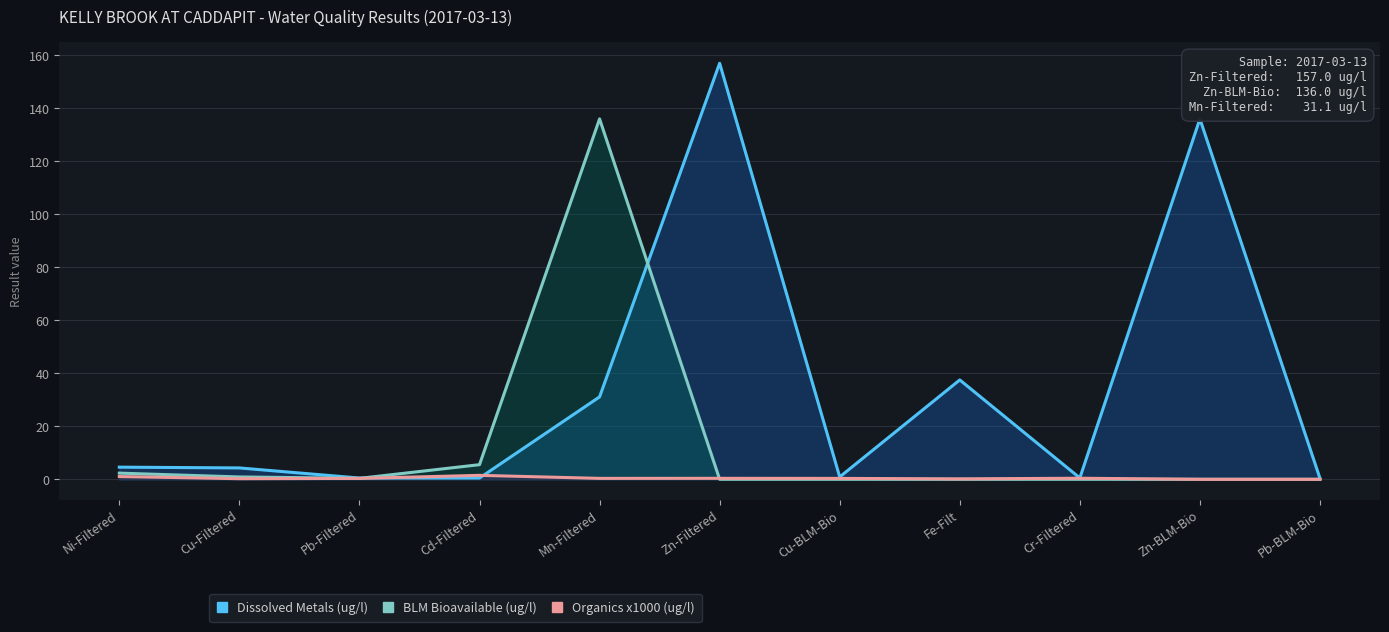

Which series changed the most between Ni-Filtered and Pb-BLM-Bio?

Dissolved Metals (ug/l)